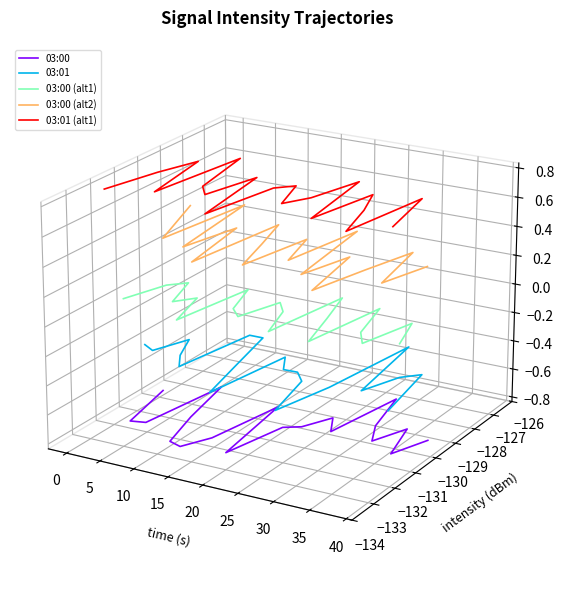

At which label is 03:01 closest to 0?

20